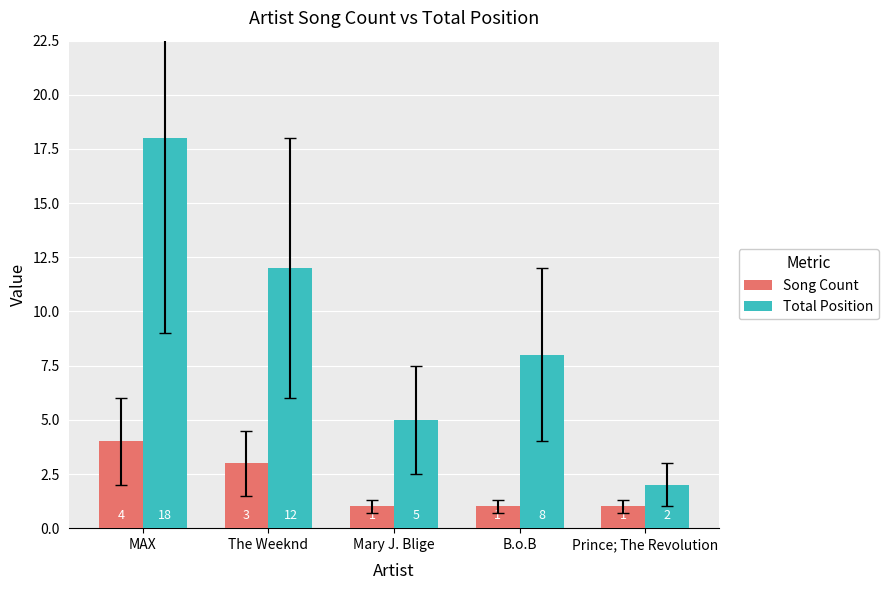

What is the label of the 5th bar from the left?

Prince; The Revolution